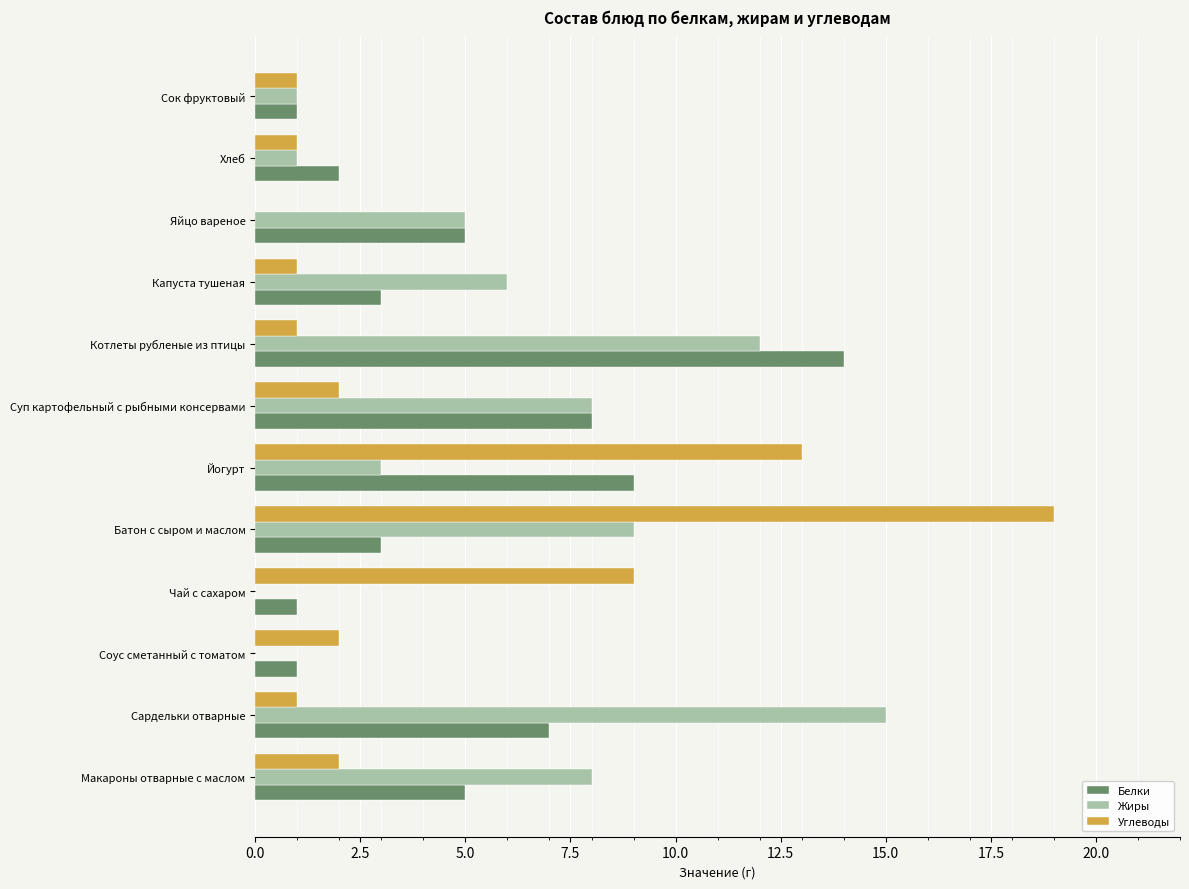

What is the total value across all series at Котлеты рубленые из птицы?

27